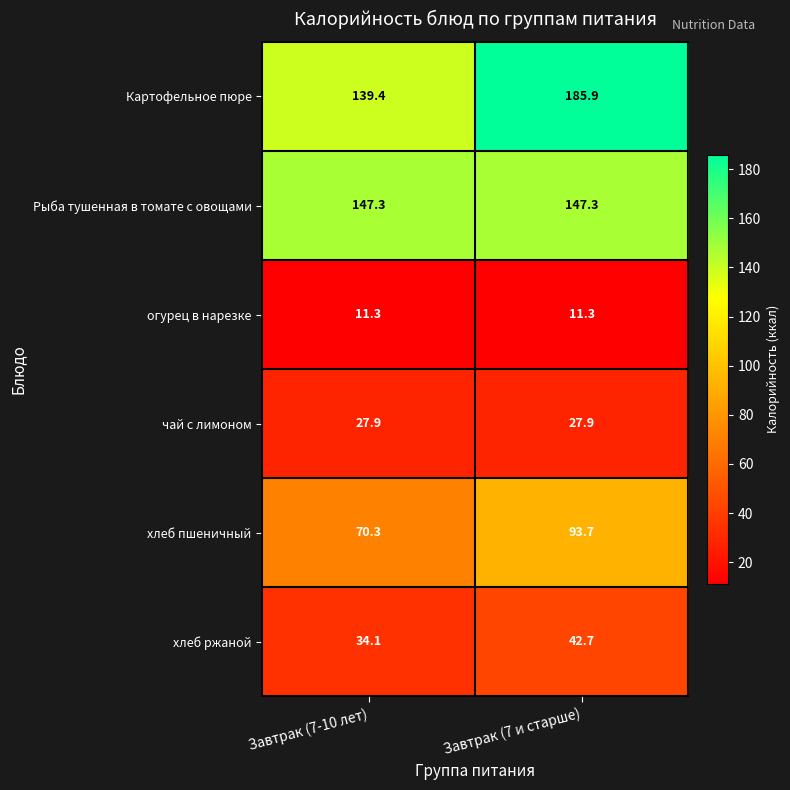

What is the maximum value for Рыба тушенная в томате с овощами?

147.3